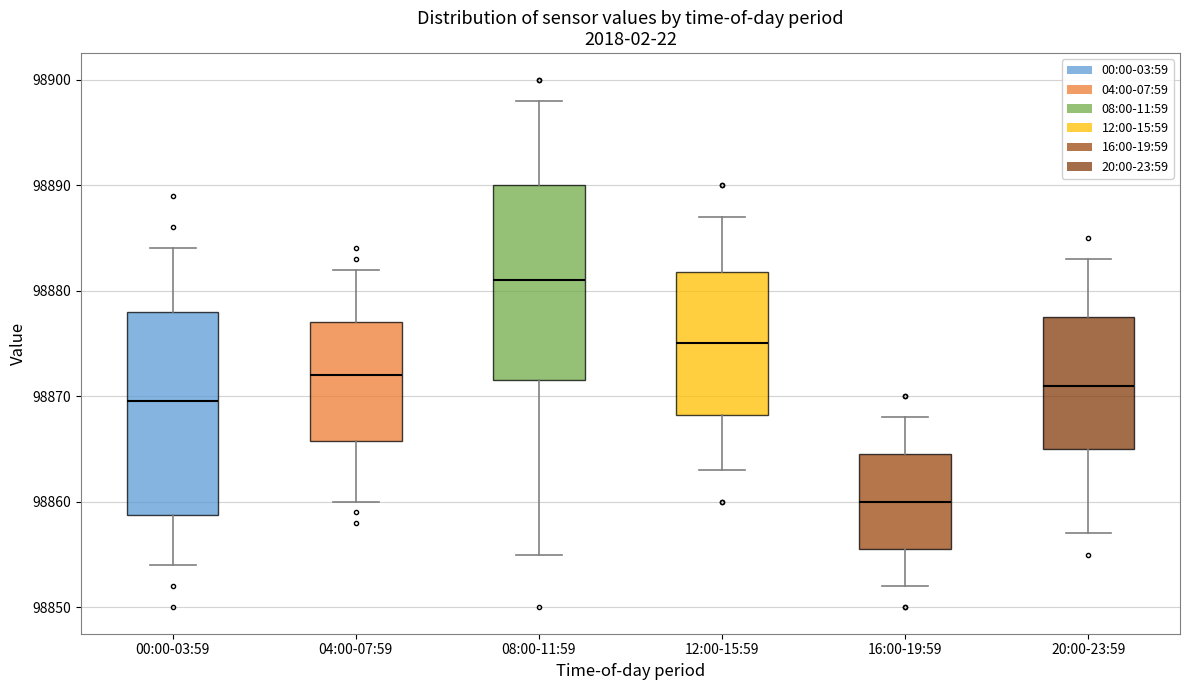

Reading left to right, read every box against the y-axis: the position of its median line, the range the box covers, and the ends of its whiskers. The values are not printed on the chart, so give them approximately, as read against the axis.

00:00-03:59: median 98870, box 98859 to 98878, whiskers 98854 to 98884
04:00-07:59: median 98872, box 98866 to 98877, whiskers 98860 to 98882
08:00-11:59: median 98881, box 98872 to 98890, whiskers 98855 to 98898
12:00-15:59: median 98875, box 98868 to 98882, whiskers 98863 to 98887
16:00-19:59: median 98860, box 98856 to 98865, whiskers 98852 to 98868
20:00-23:59: median 98871, box 98865 to 98878, whiskers 98857 to 98883